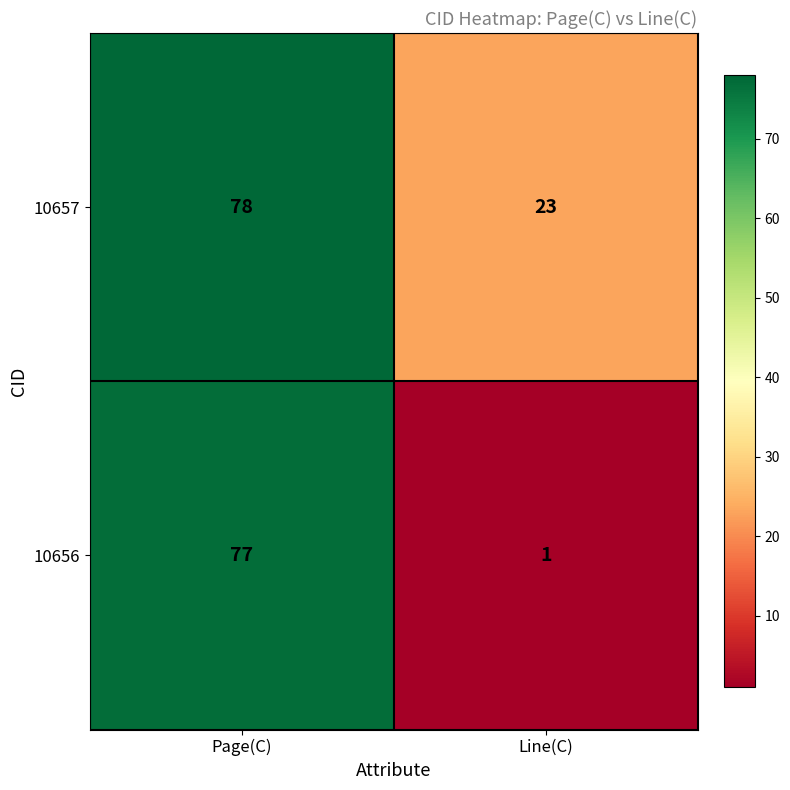

Where is 10657 nearest to the value 50?

Line(C)